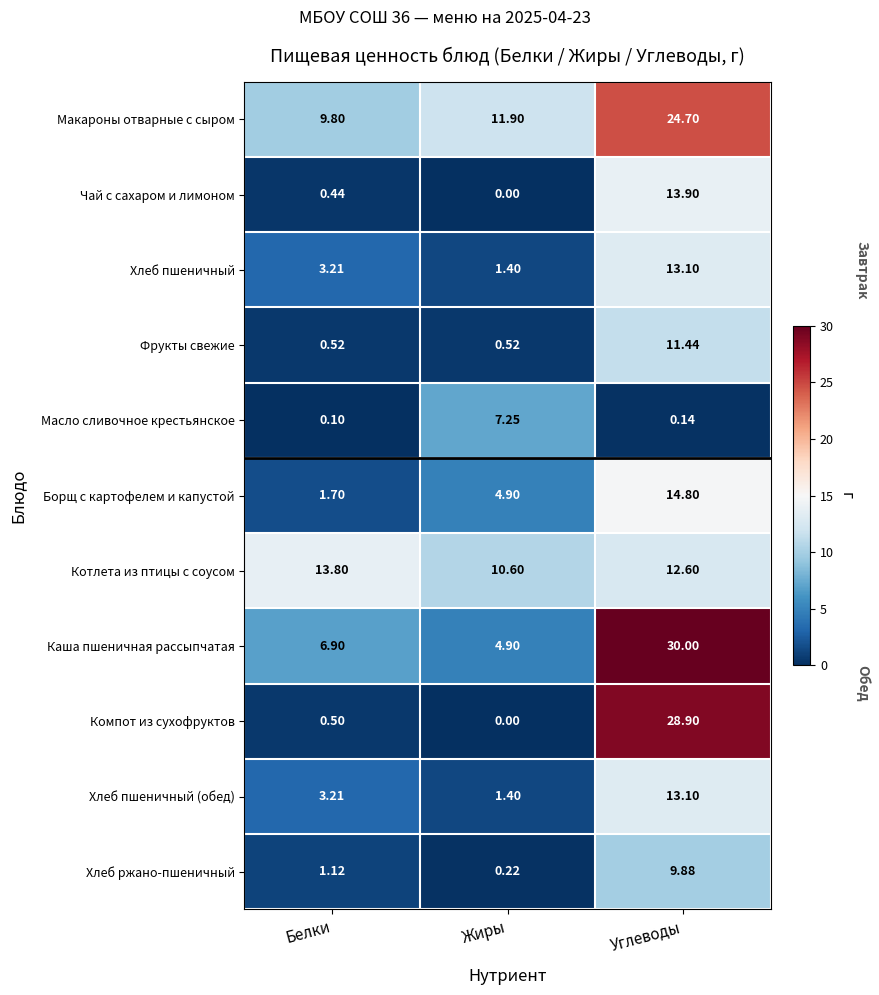

At which label is Борщ с картофелем и капустой closest to 8?

Жиры